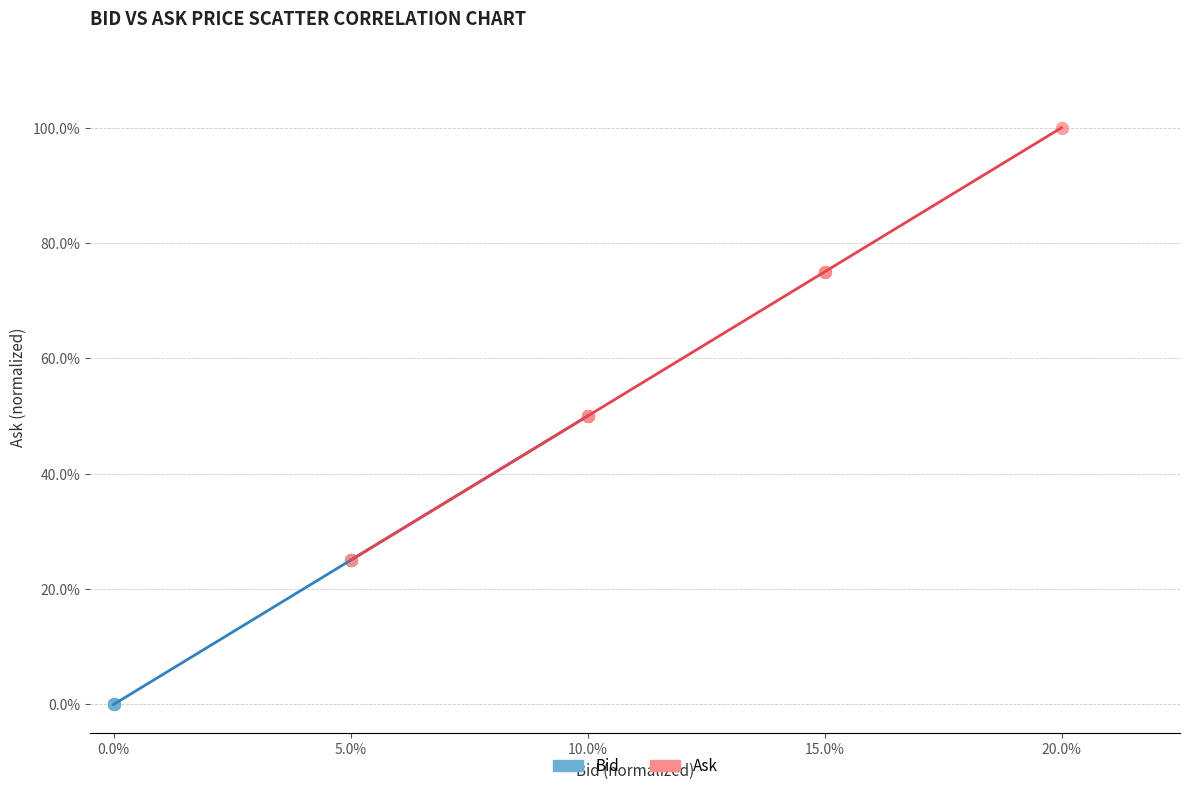

What are all the series names shown in the legend?

Bid, Ask